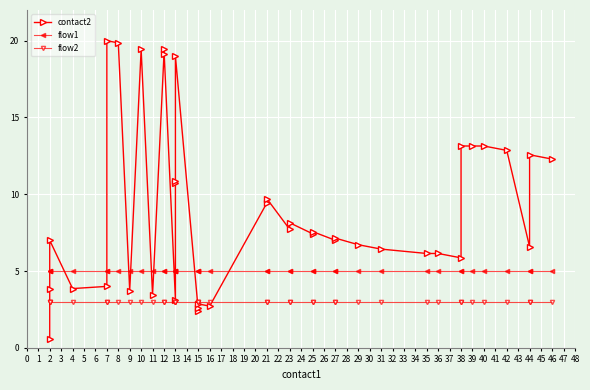

What is the maximum value for contact2?

20.0